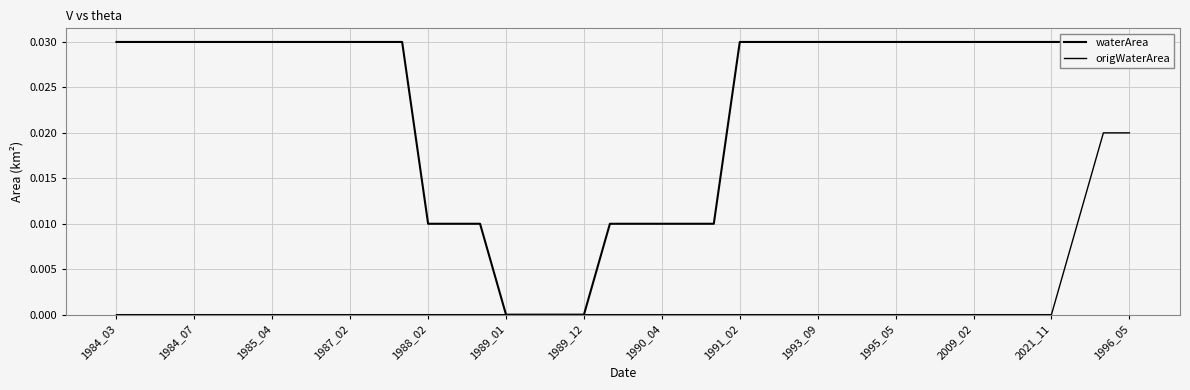

What position from the left is 1995_05?

11